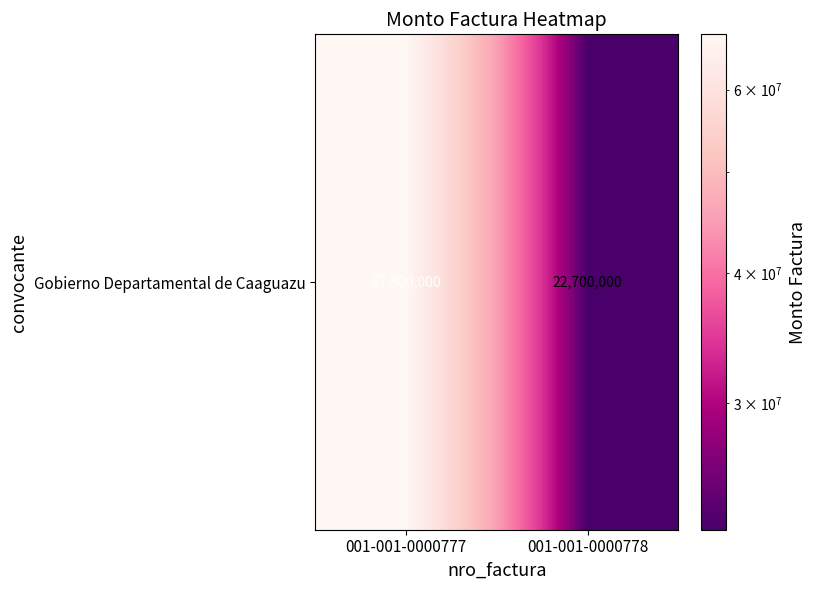

What is the difference between the maximum and minimum values?

45100000